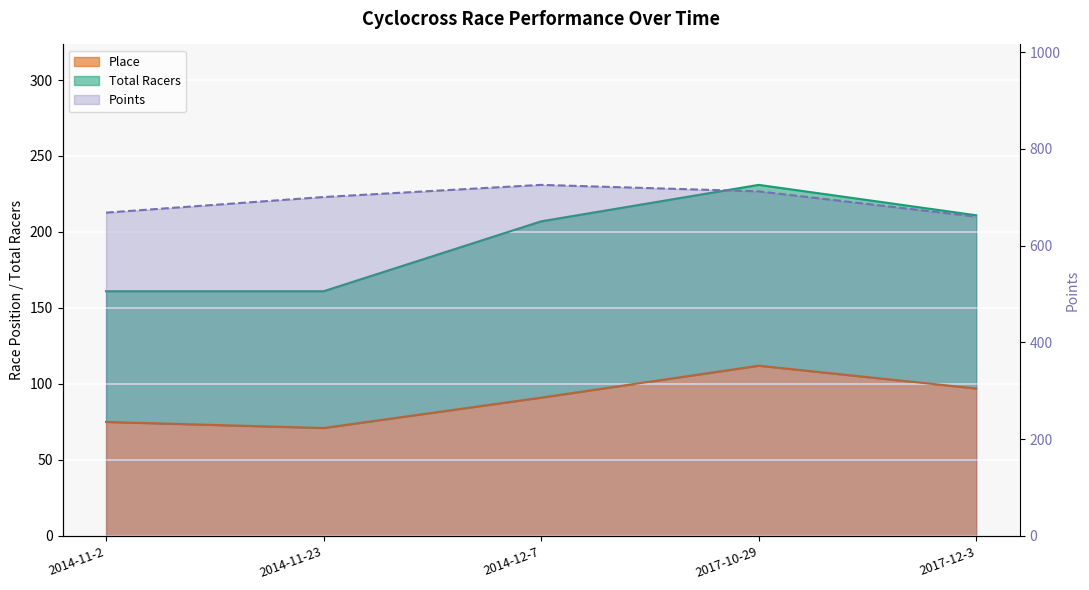

Where does the Place series first go above 91?

2017-10-29